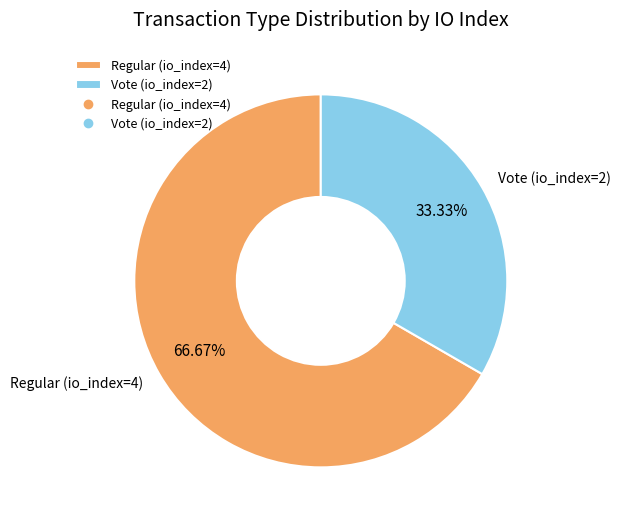

To the nearest percent, what percentage of the pie is Vote (io_index=2)?

33%